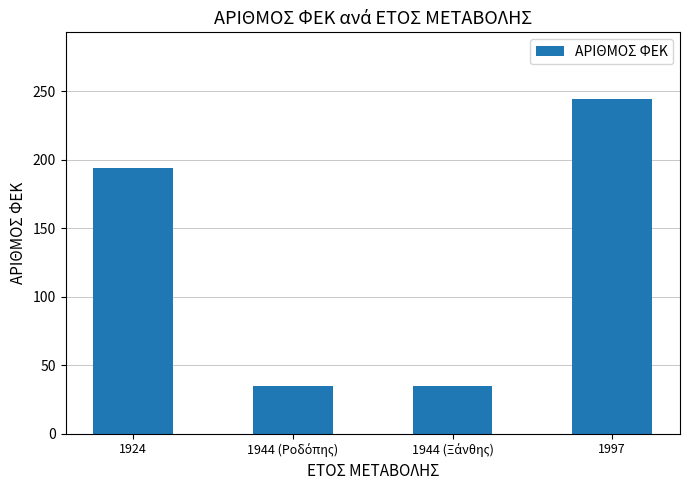

Where is the data nearest to the value 139?

1924